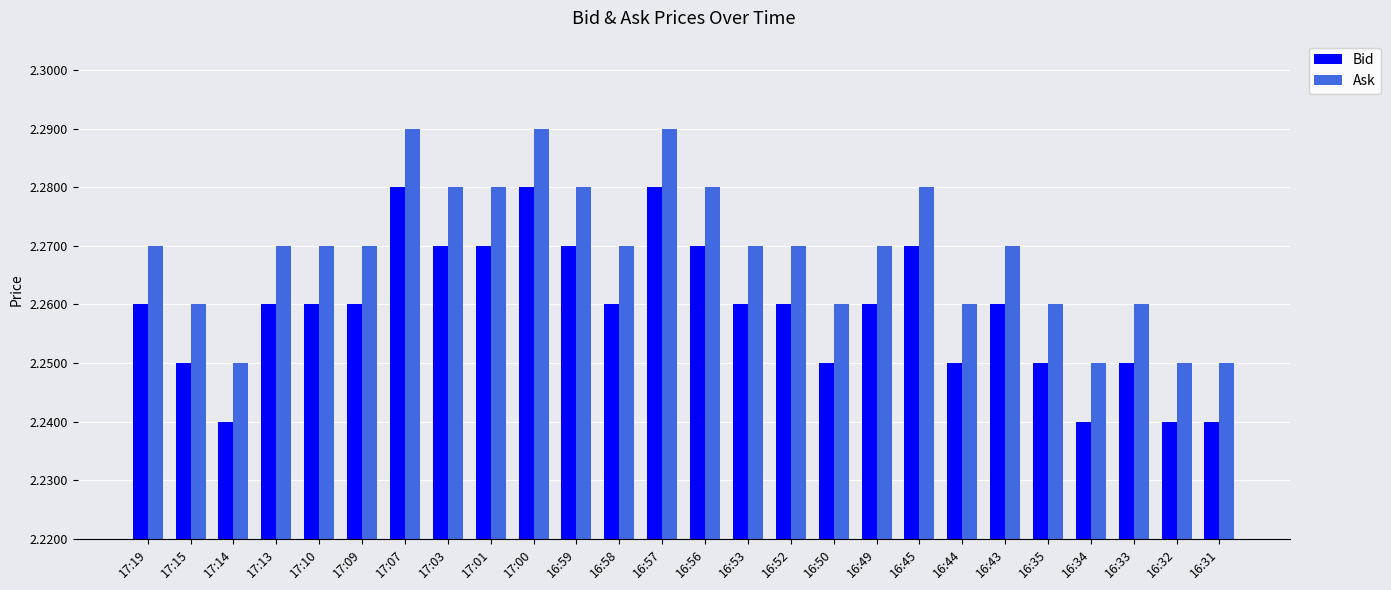

Which series has the largest range (max minus min)?

Ask